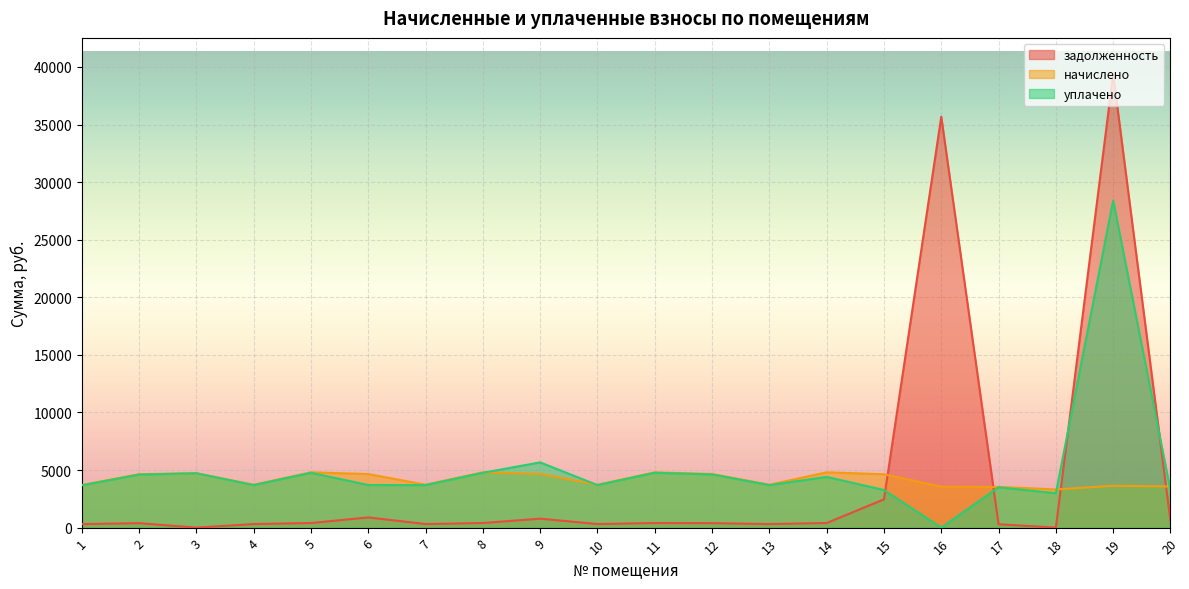

At which category does уплачено reach its first local valley?

4